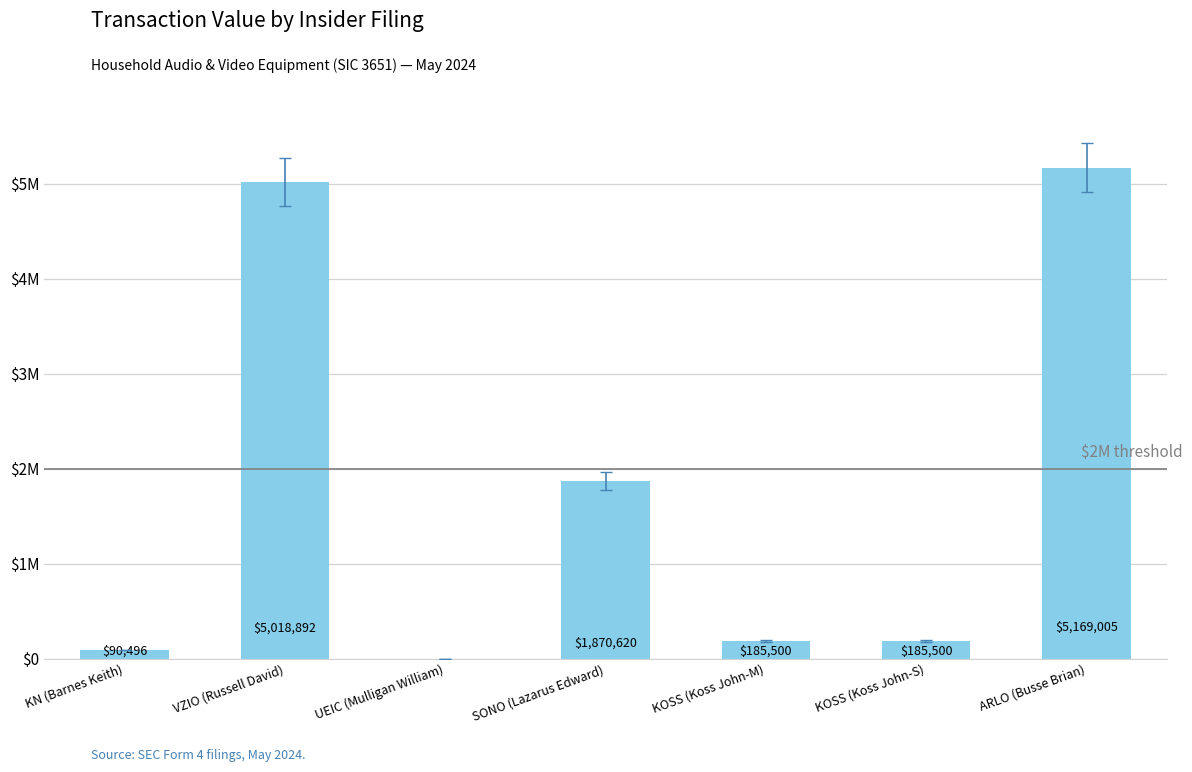

What is the label of the 4th bar from the right?

SONO (Lazarus Edward)